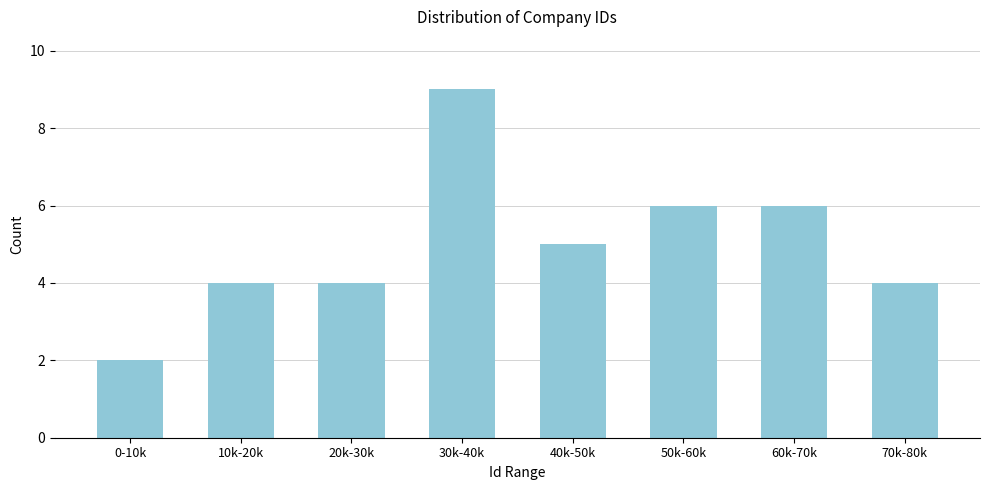

Reading left to right, list all the values displayed in this chart.

0-10k=2	10k-20k=4	20k-30k=4	30k-40k=9	40k-50k=5	50k-60k=6	60k-70k=6	70k-80k=4